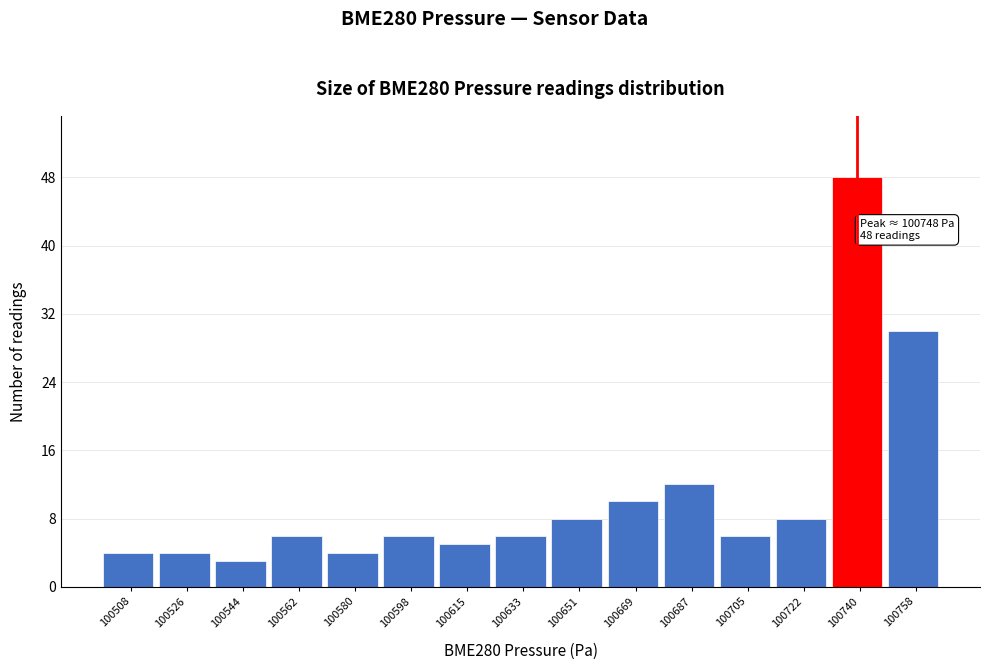

Over which range of the x-axis is the bar tallest?

100732 to 100750